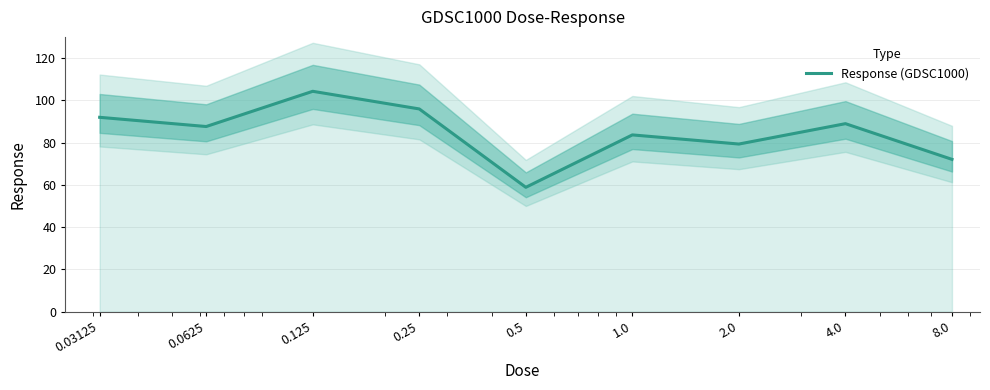

What is the label of the 1st point from the right?

8.0